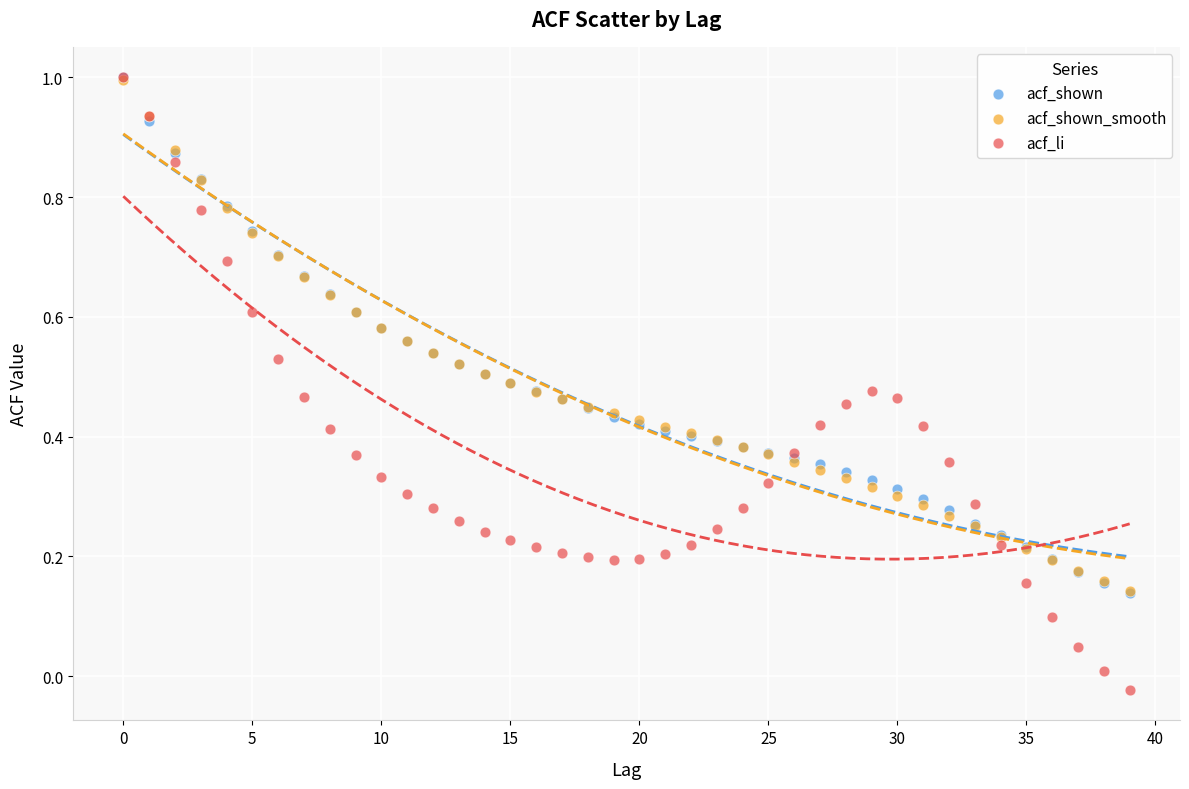

What are all the series names shown in the legend?

acf_shown, acf_shown_smooth, acf_li